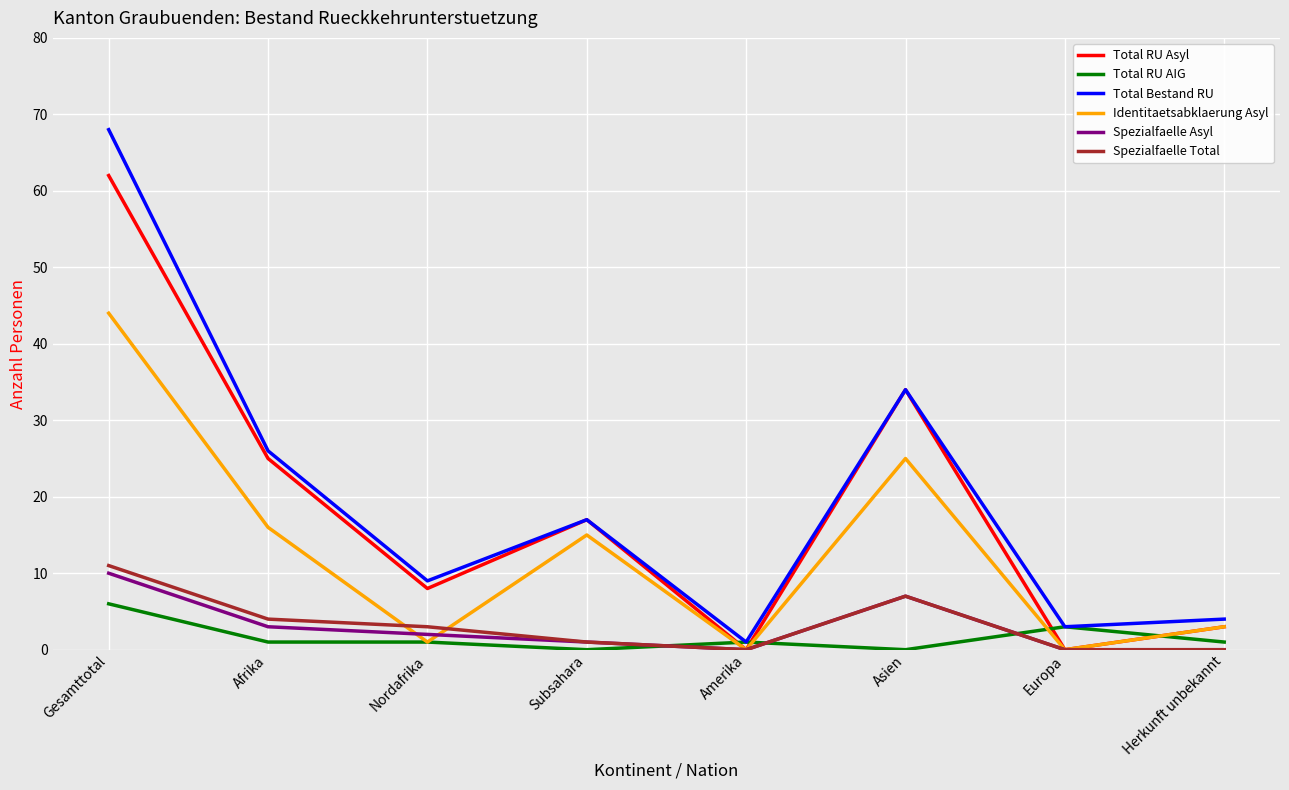

True or false: Spezialfaelle Total and Total RU AIG cross at least once.

True